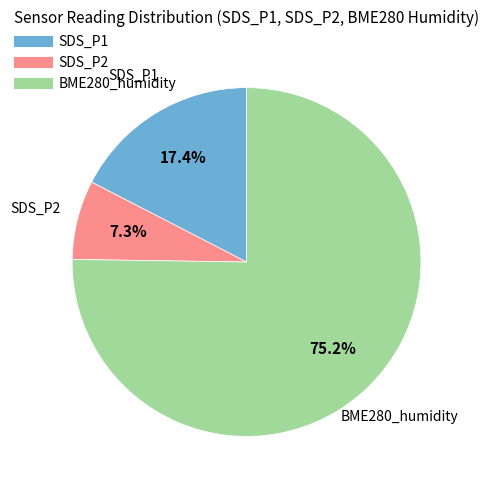

Does any single category account for the majority?

Yes